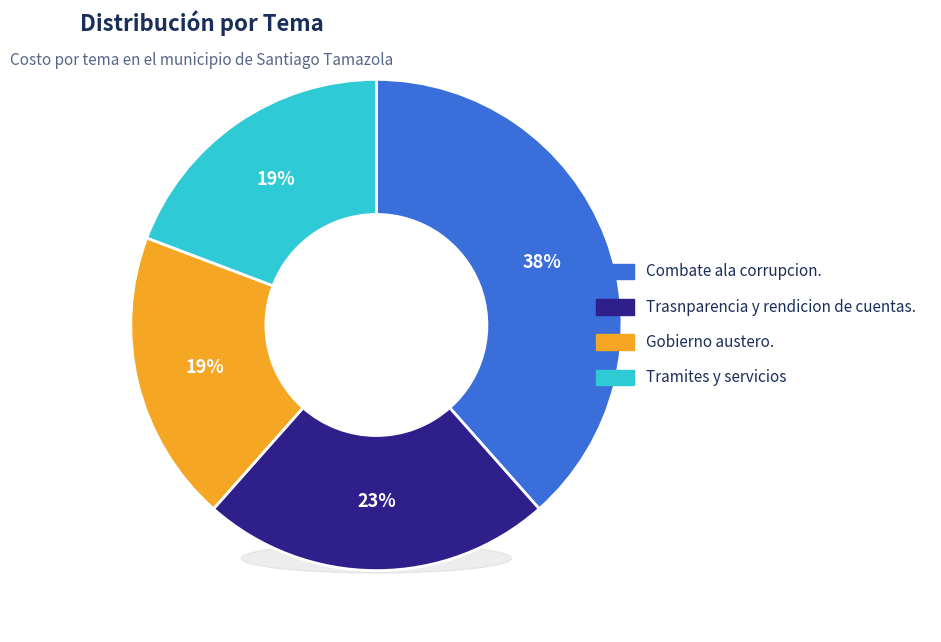

What portion of the pie excludes Combate ala corrupcion.?

61.5%